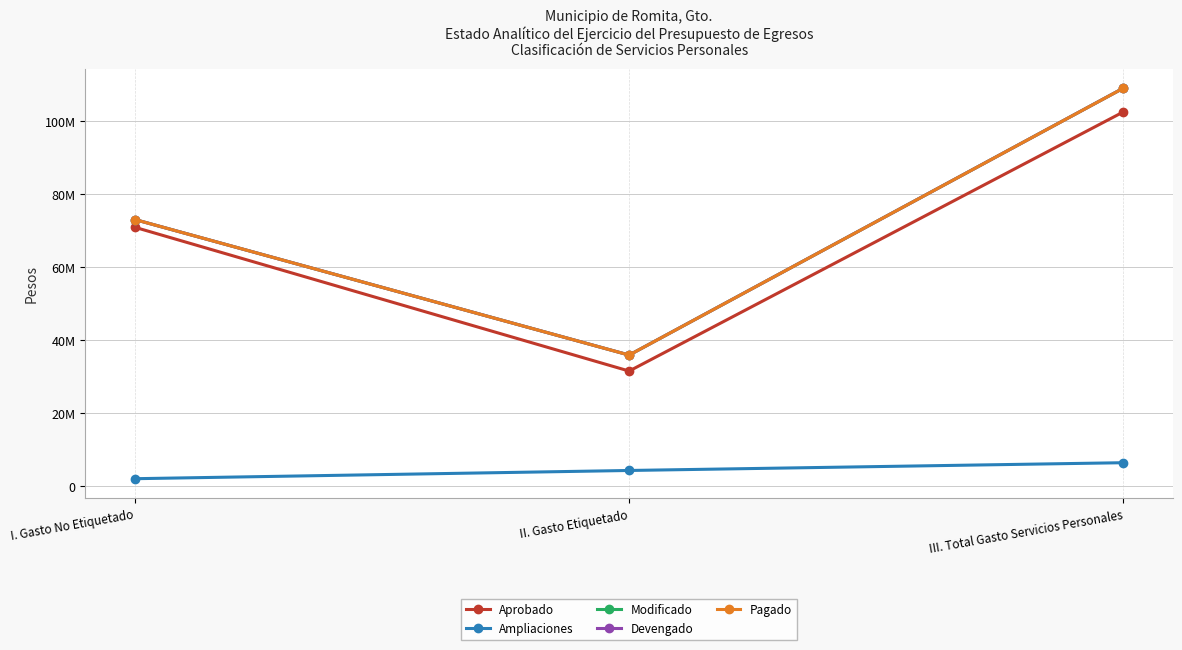

Does the chart have visible grid lines?

Yes